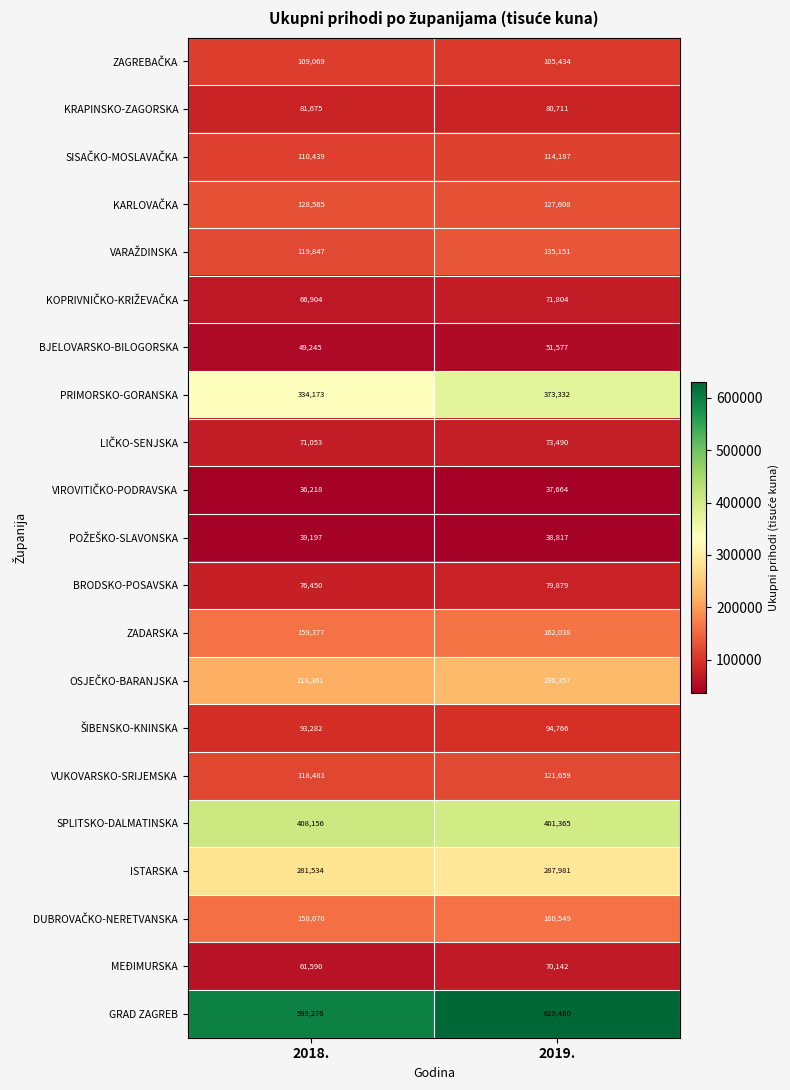

Rank the categories by PRIMORSKO-GORANSKA value from highest to lowest.

2019., 2018.